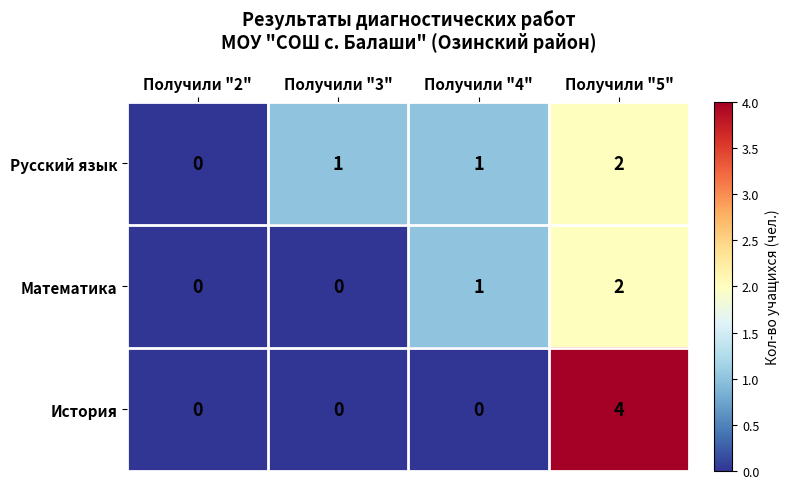

Which series has the largest range (max minus min)?

История